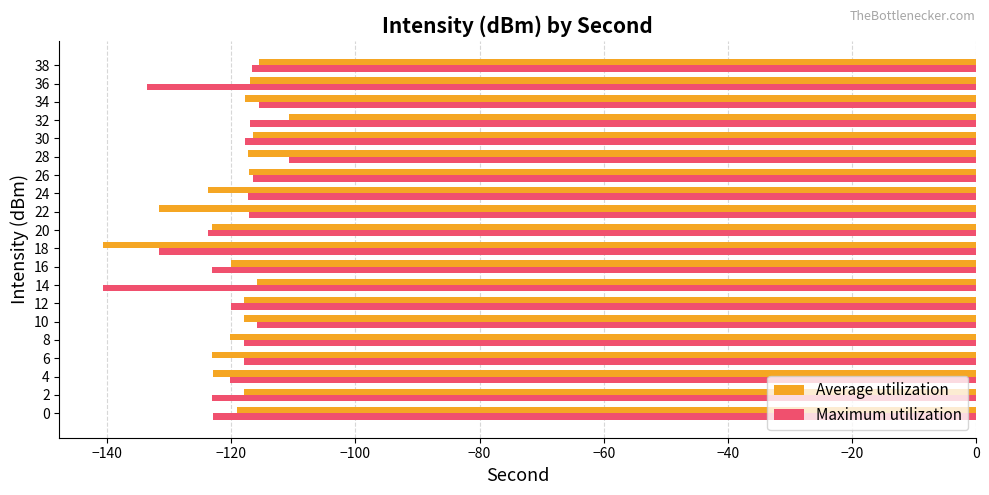

At which label does Maximum utilization reach its peak?

28